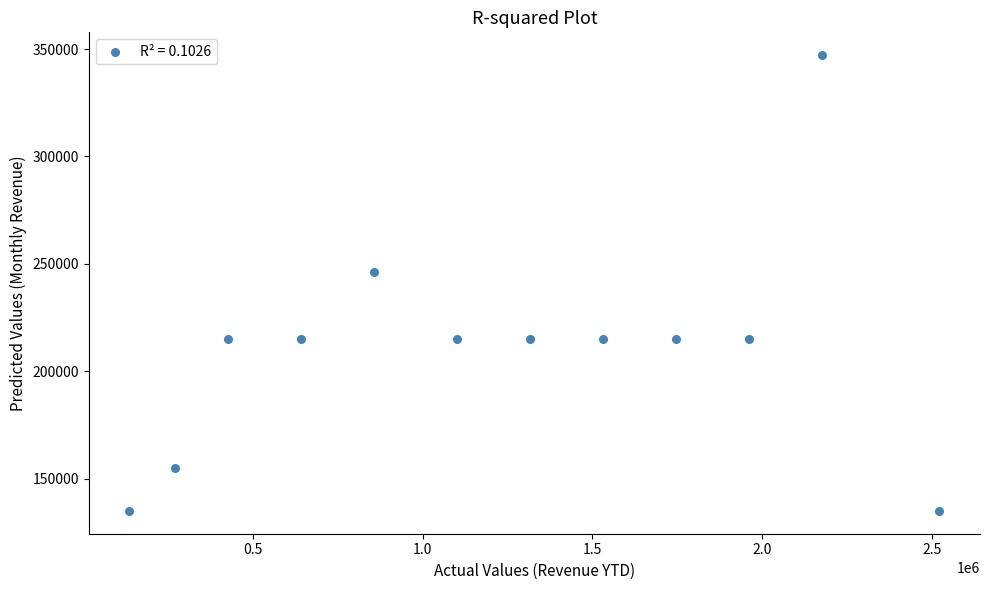

What Y value in the scatter plot is closest to 241095?

246440.1